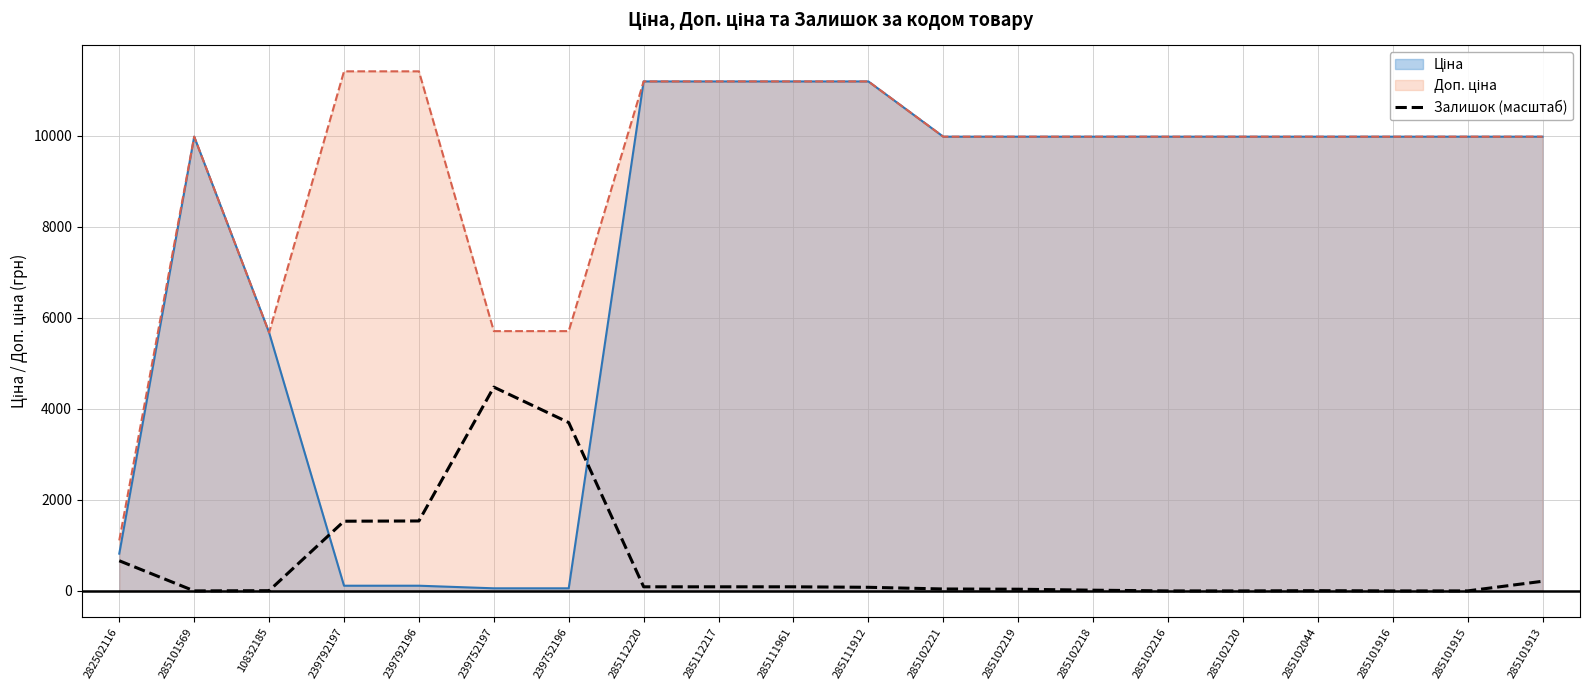

Which label corresponds to the smallest value in the chart?

285101569